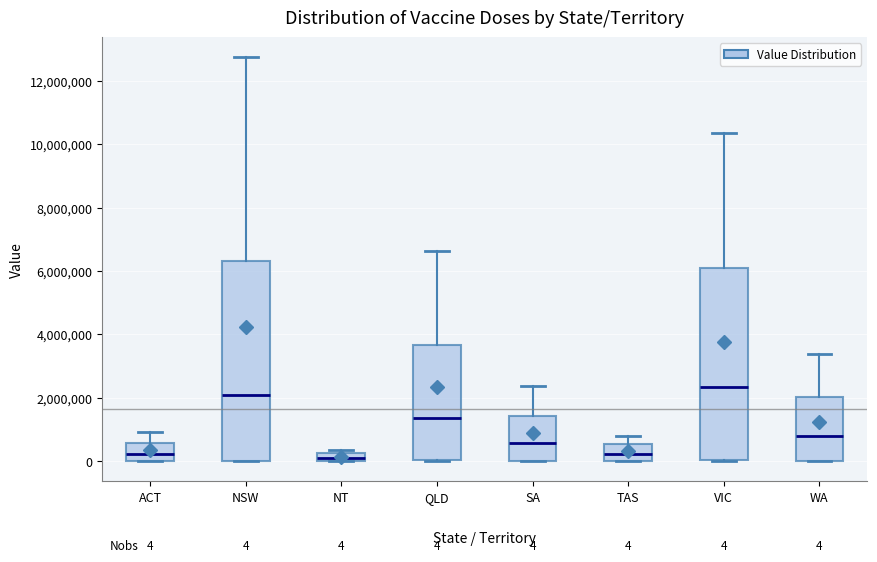

Which box is the tallest, from its lower edge to its upper edge?

NSW